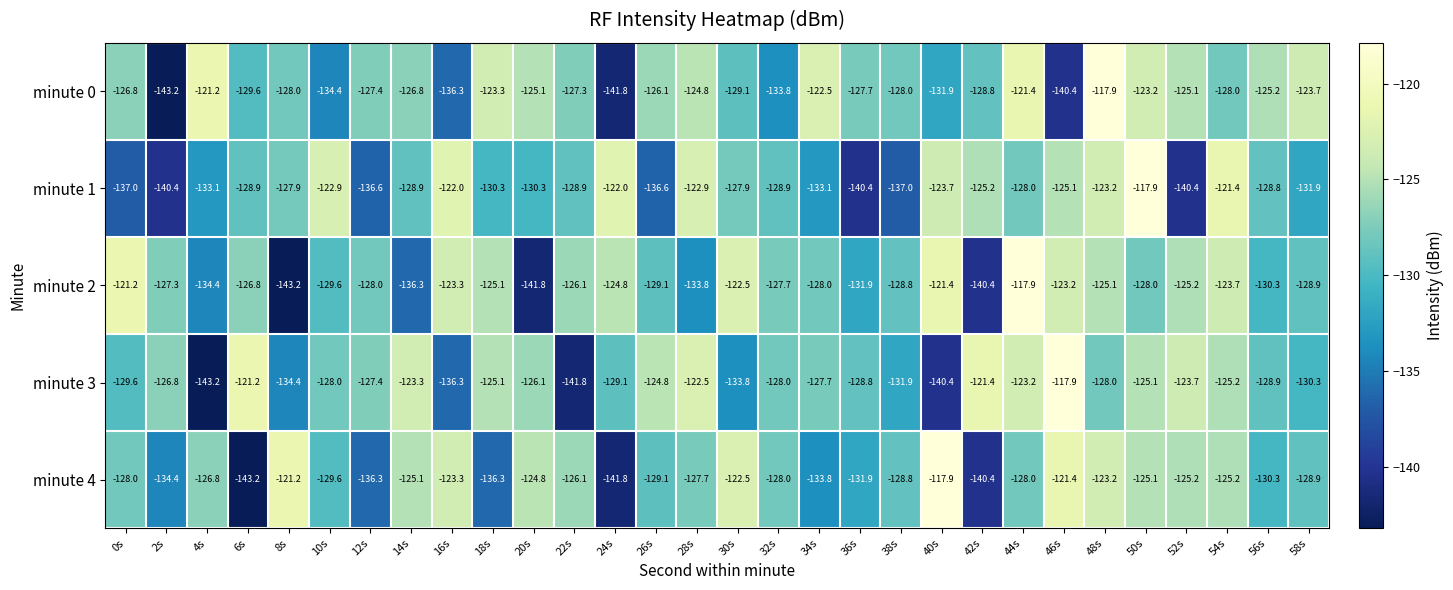

What is the spread (max minus min) of values at 58s?

8.2